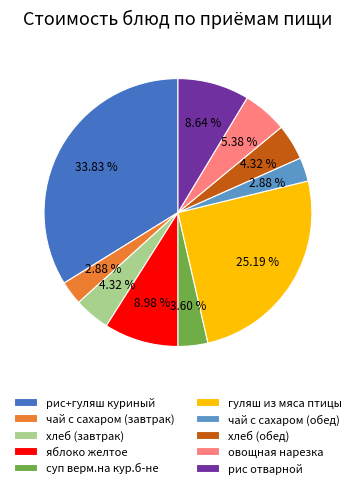

Count the number of slices in the pie.

10